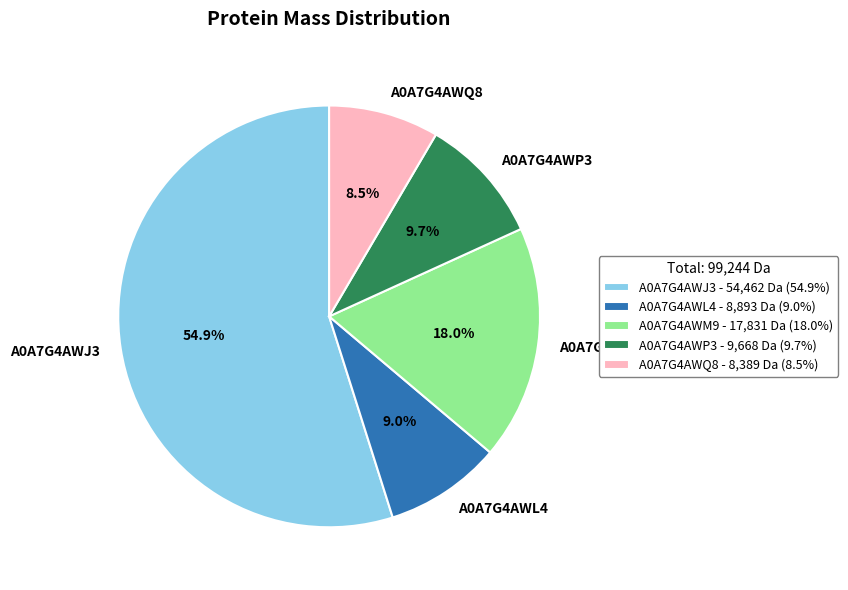

To the nearest percent, what portion does A0A7G4AWL4 represent?

9%